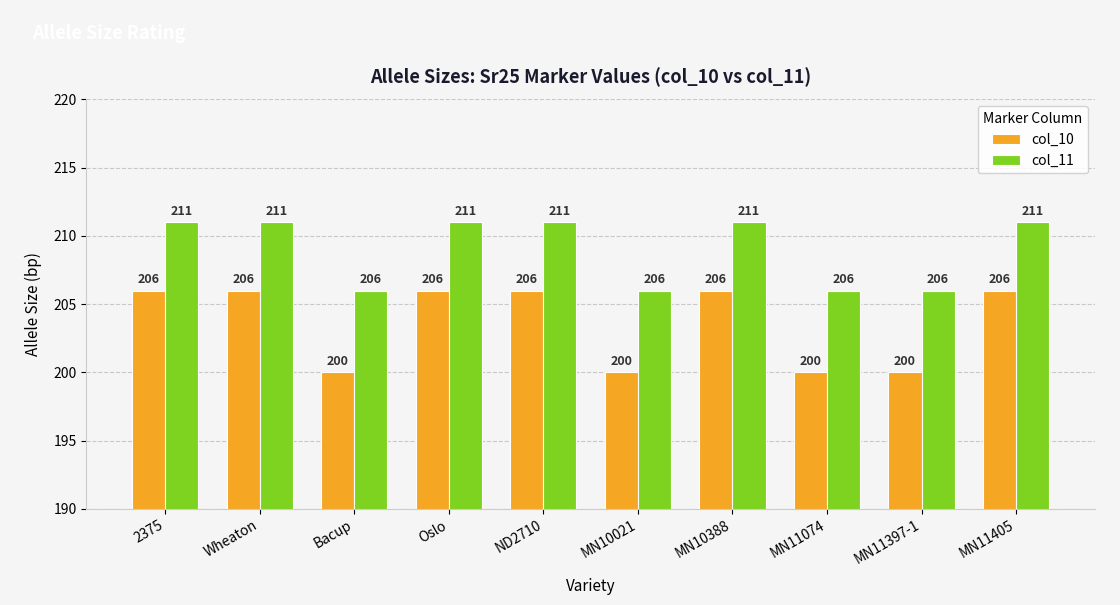

Are the bars horizontal?

No